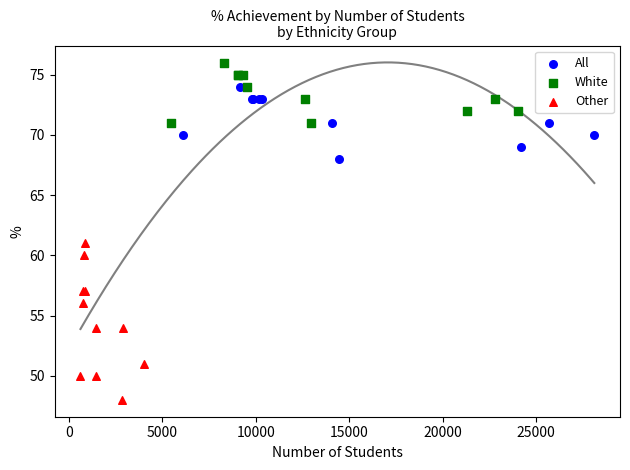

Which series contains the lowest Y value?

Other